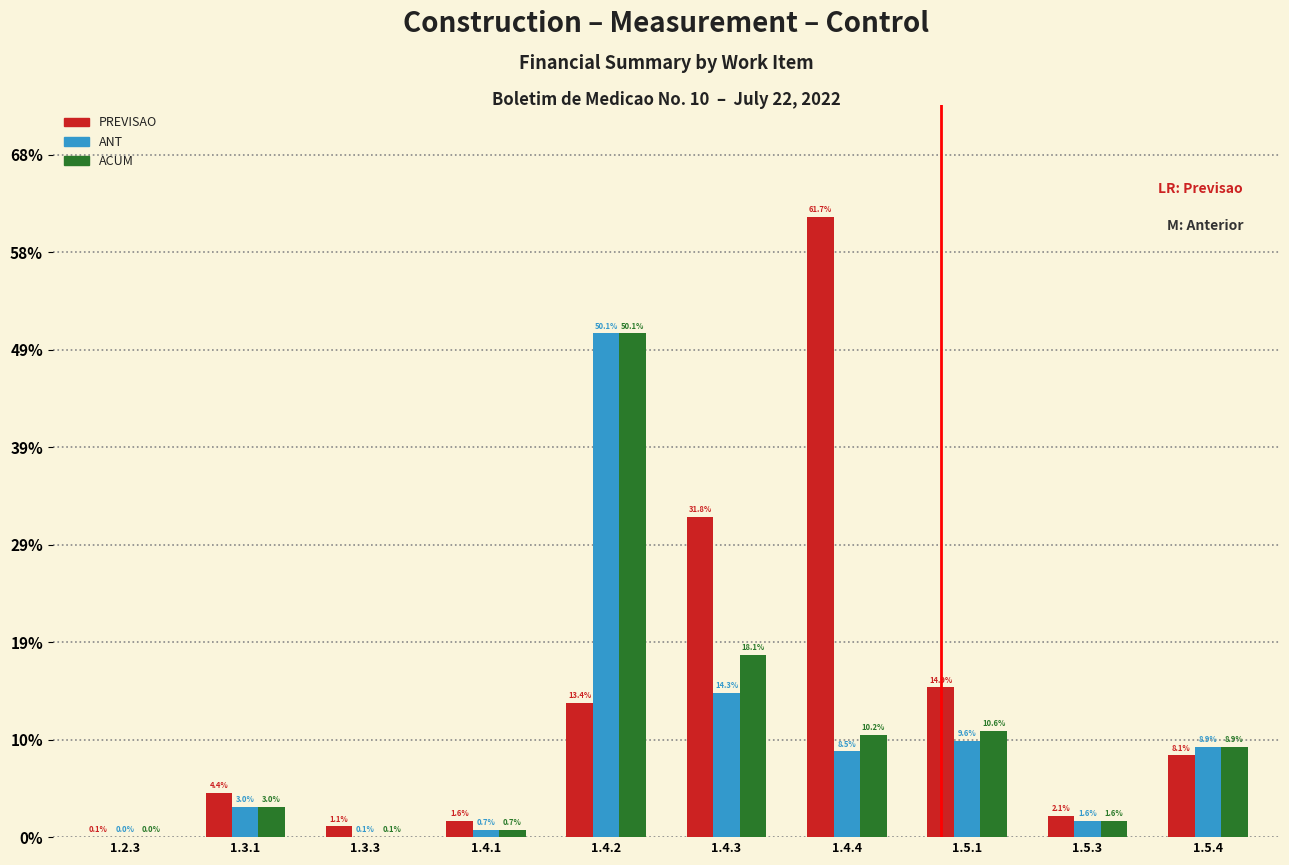

Reading right to left, what are all the values shown in this chart?

PREVISAO: 1.5.4=40666.5	1.5.3=10595.1	1.5.1=74506.3	1.4.4=308737.0	1.4.3=159145.4	1.4.2=66876.4	1.4.1=8151.9	1.3.3=5340.3	1.3.1=22021.2	1.2.3=273.4
ANT: 1.5.4=44688.0	1.5.3=8232.0	1.5.1=47937.1	1.4.4=42641.2	1.4.3=71684.8	1.4.2=250675.1	1.4.1=3654.5	1.3.3=268.2	1.3.1=14857.0	1.2.3=159.1
ACUM: 1.5.4=44688.0	1.5.3=8232.0	1.5.1=53021.1	1.4.4=50974.6	1.4.3=90638.9	1.4.2=250675.1	1.4.1=3654.5	1.3.3=268.2	1.3.1=14857.0	1.2.3=159.1